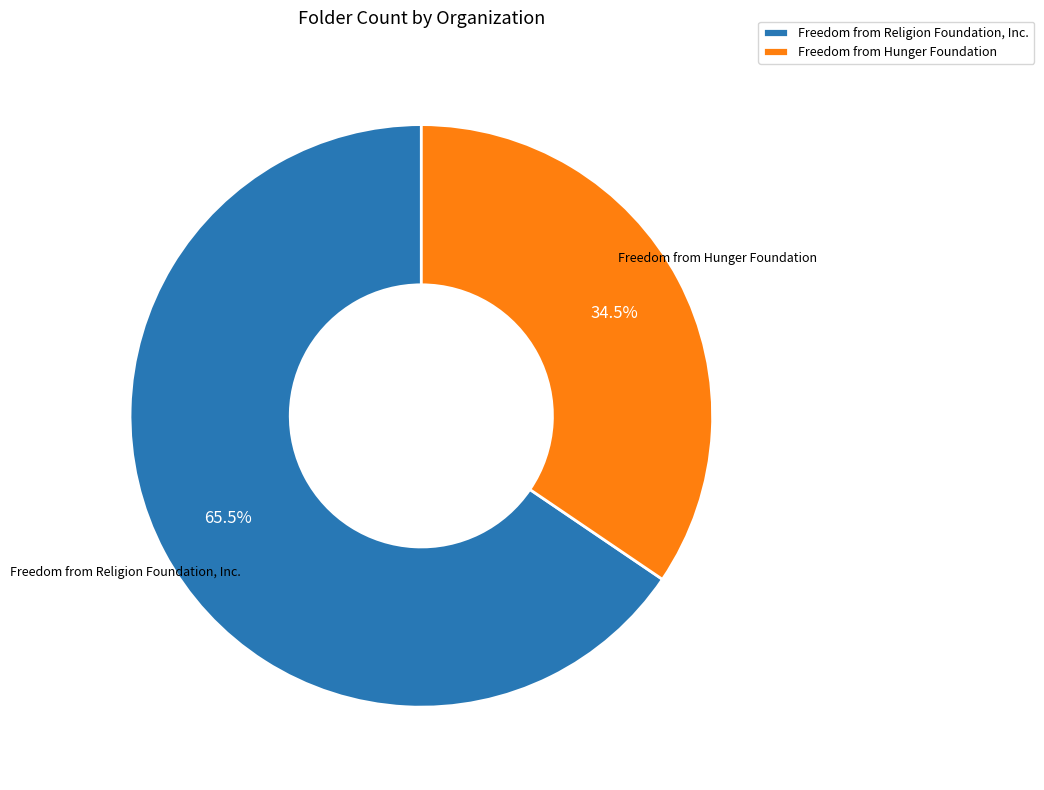

What percentage is NOT represented by Freedom from Hunger Foundation?

65.5%